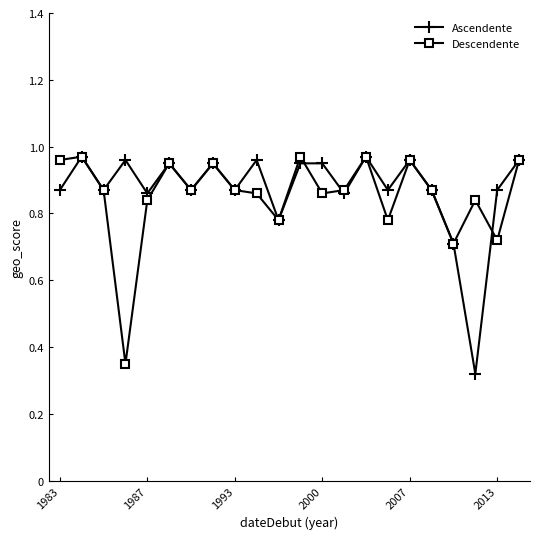

At how many categories does at least one series exceed 0?

22